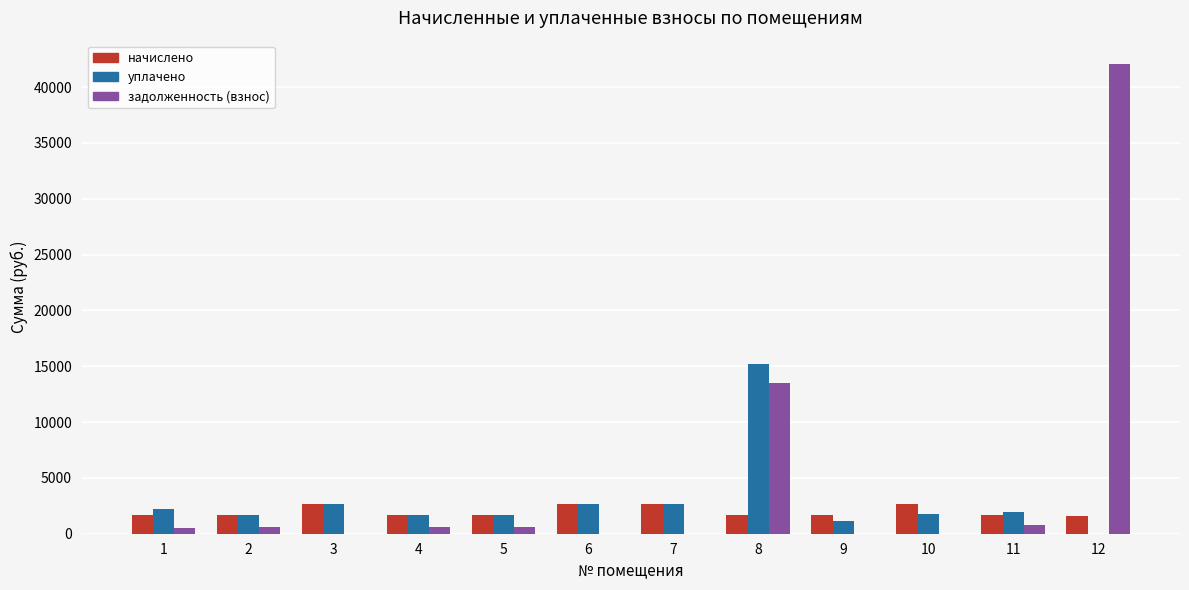

Are the bars horizontal?

No